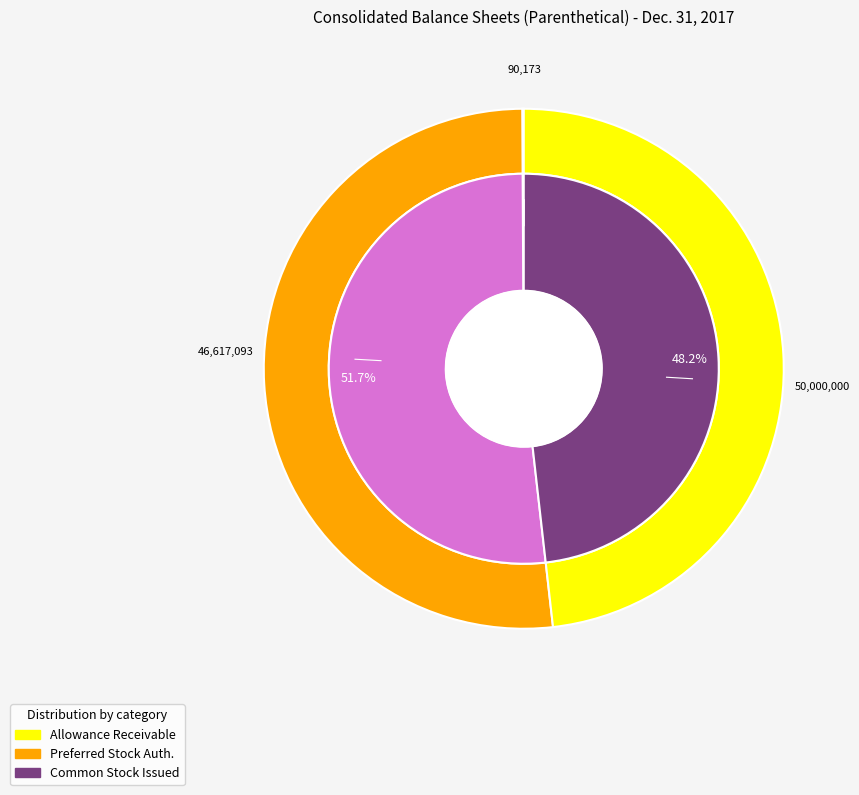

Count the number of slices in the pie.

3